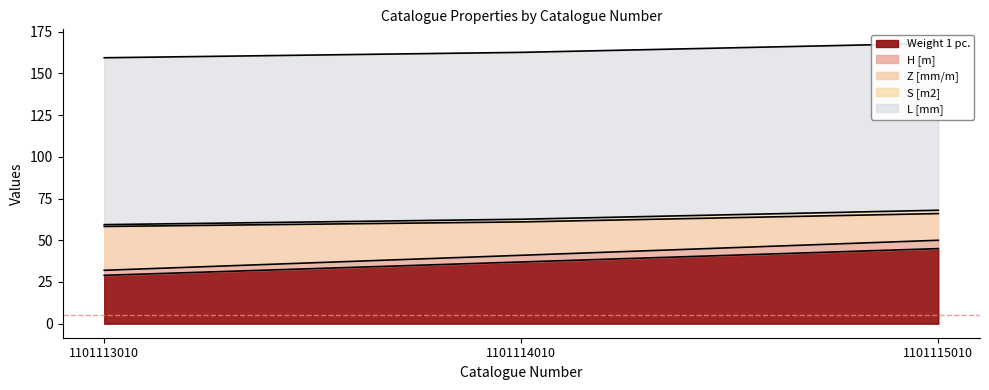

The Z [mm/m] series shows 13.6 at 1101113010. True or false?

False